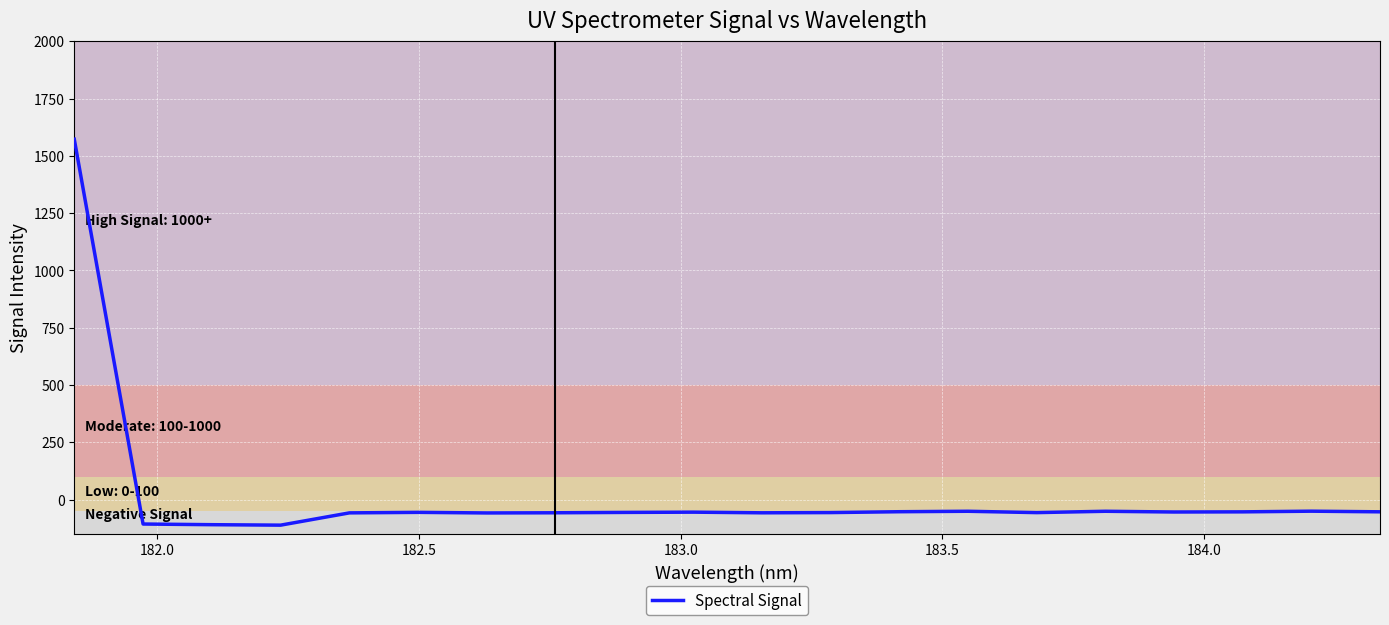

True or false: there are more than 2 points higher than both neighbors.

True